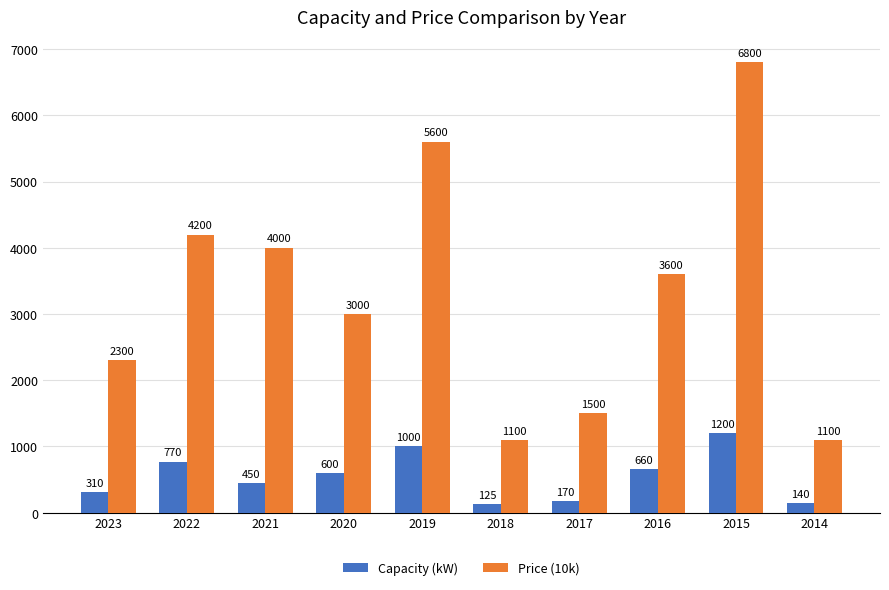

What is the difference between the Price (10k) values at 2020 and 2021?

1000